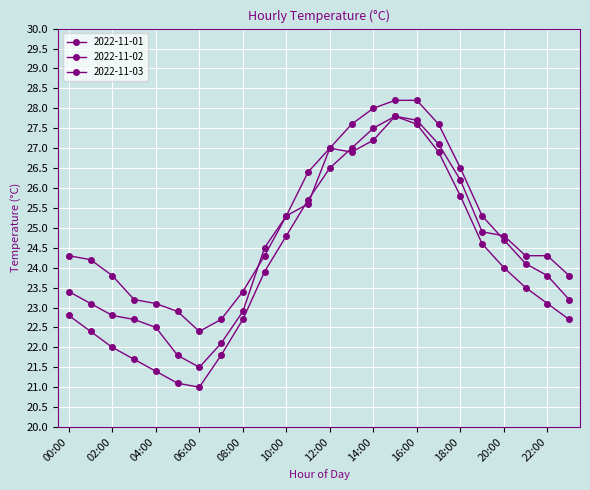

What is the label of the 11th point from the left?

10:00